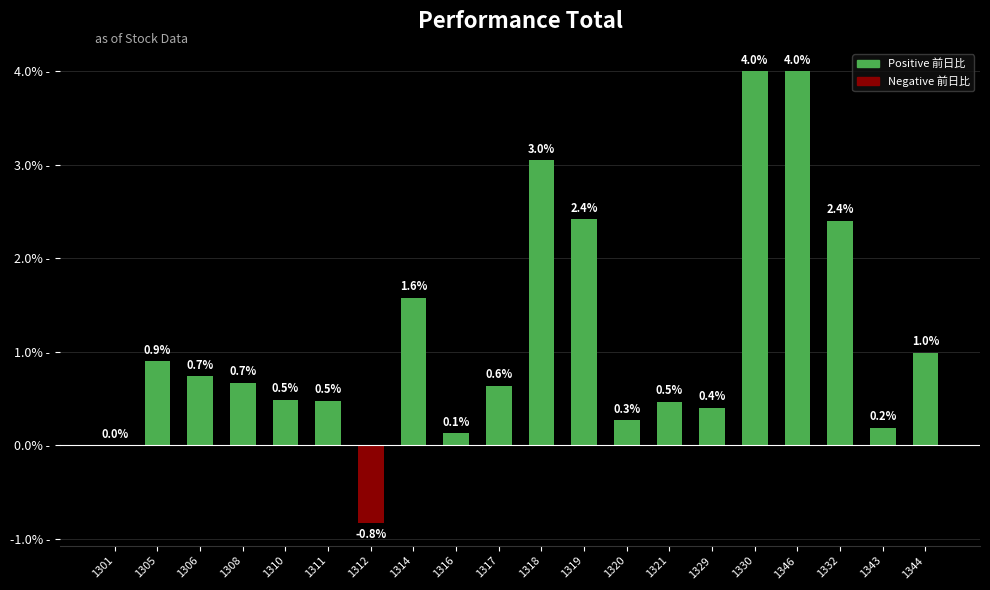

What is the difference between the values at 1330 and 1329?

3.6